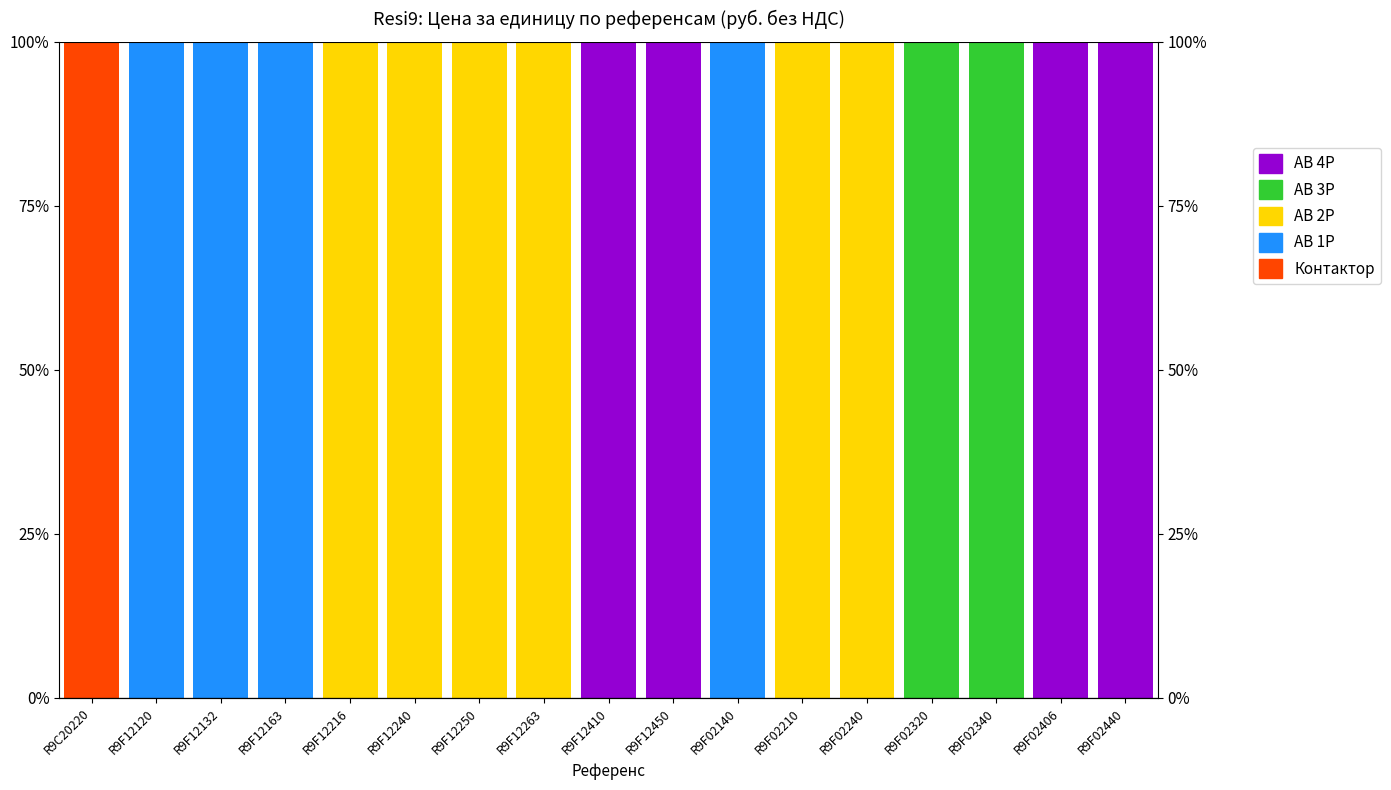

At which category does the chart reach its peak across all series?

R9C20220